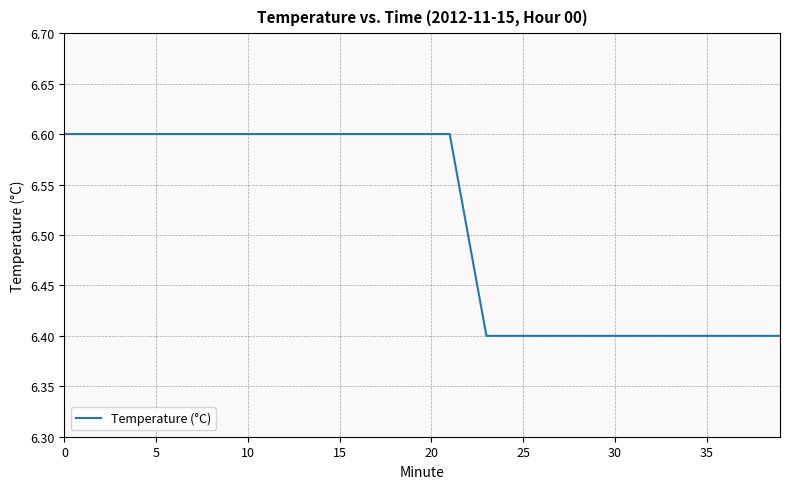

What is the minimum value shown in the chart?

6.4